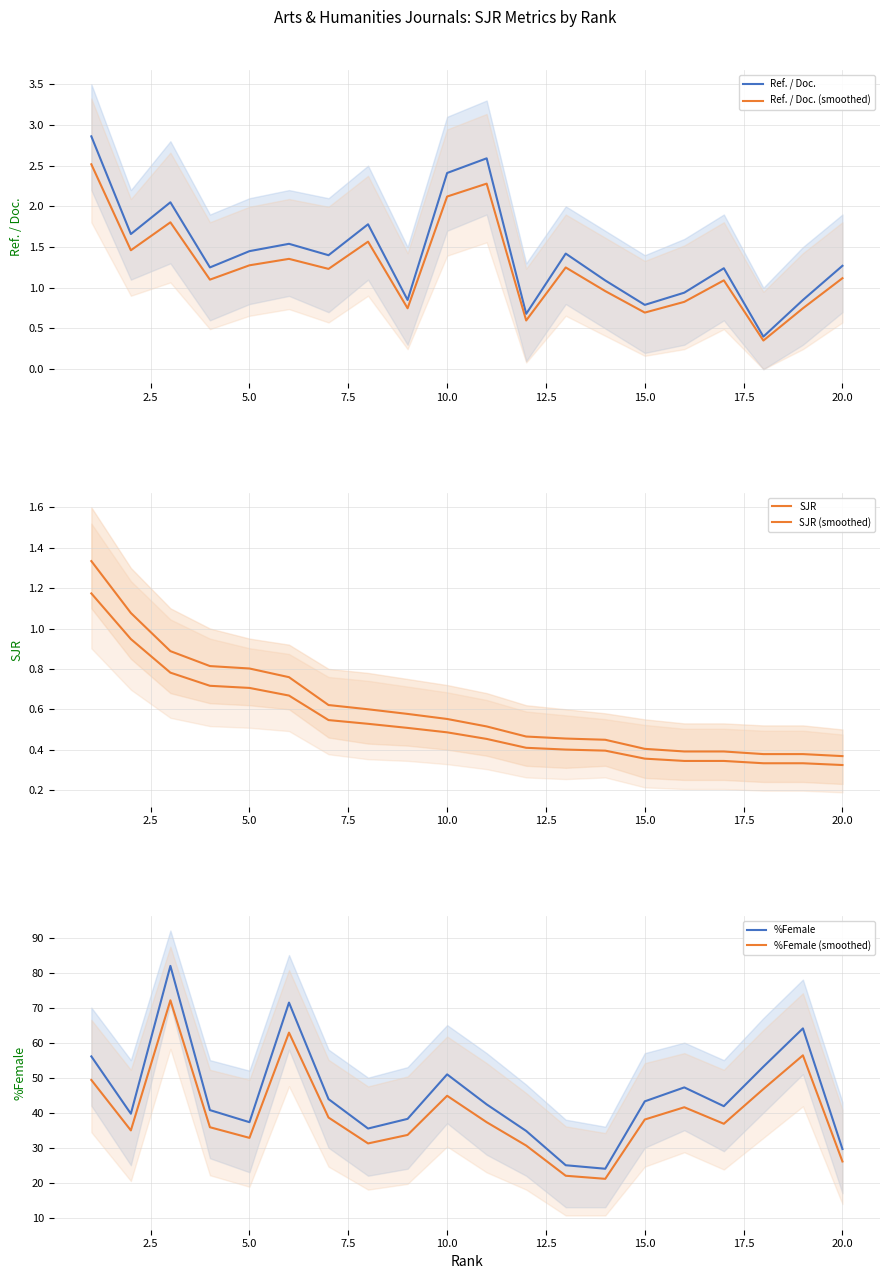

How many lines are shown in the chart?

6